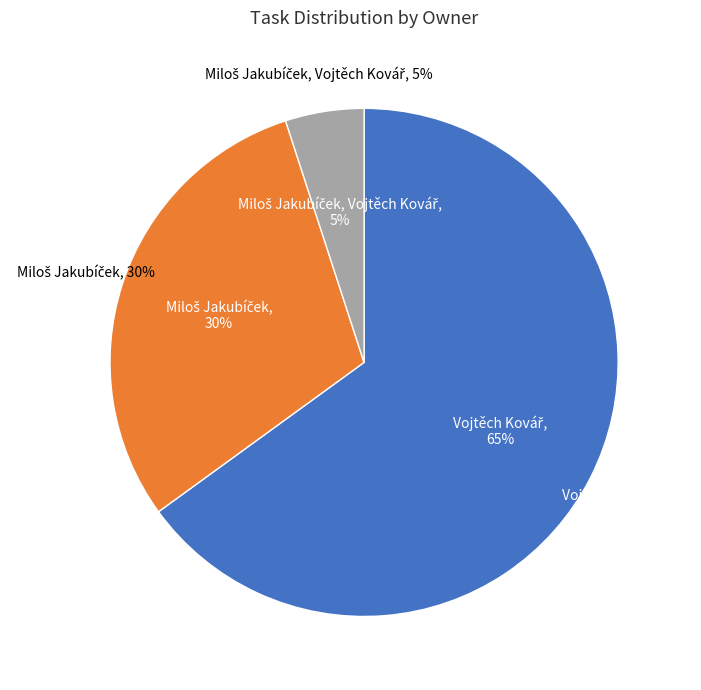

What is the majority slice?

Vojtěch Kovář